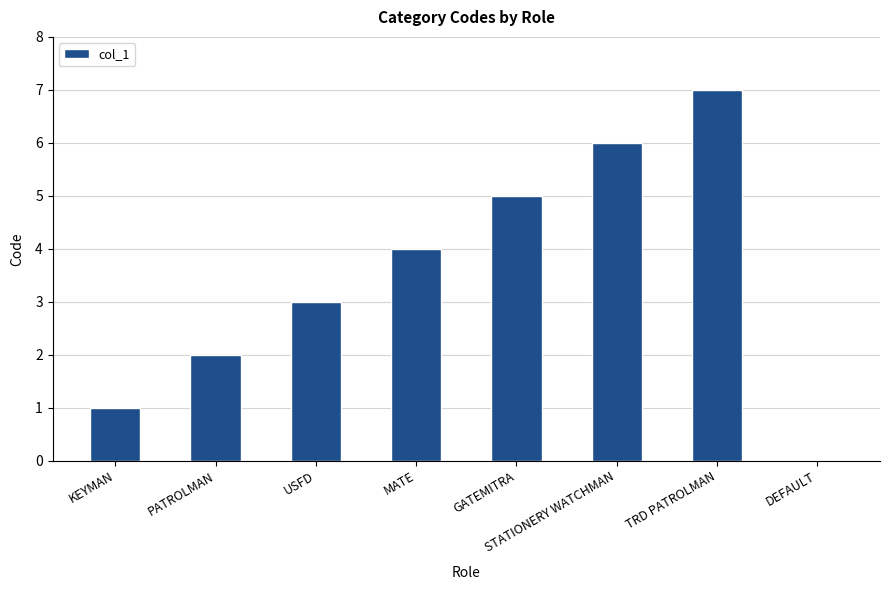

What is the change in value from PATROLMAN to MATE?

+2